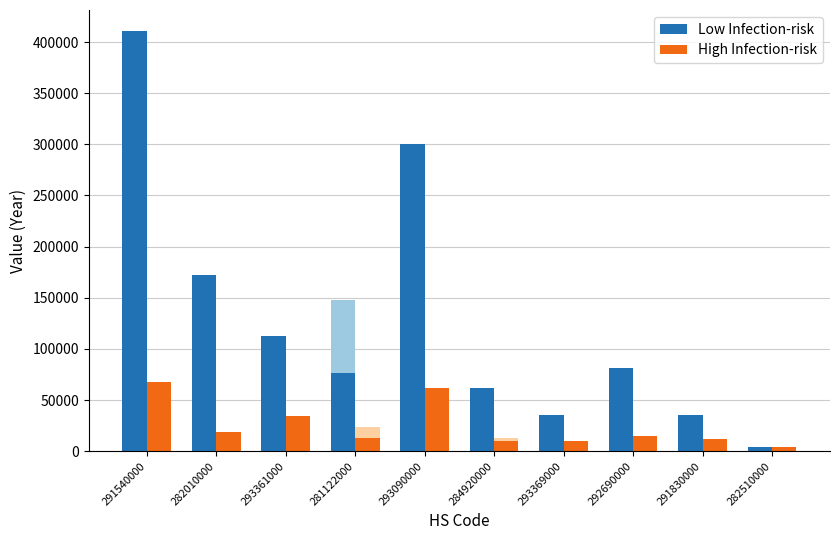

Reading left to right, transcribe all the data shown in this chart.

Low Infection-risk: 410751	172234	112713	76269	300112	62211	35422	81624	34951	3984
High Infection-risk: 67350	19029	34220	13100	61893	9814	10357	15295	12394	3984